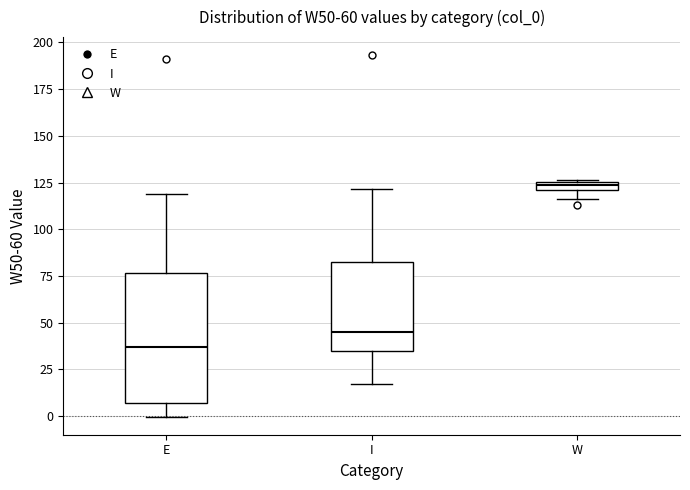

Where does the upper whisker of the box for I end on the y-axis? The values are not printed on the chart, so give them approximately, as read against the axis.

120